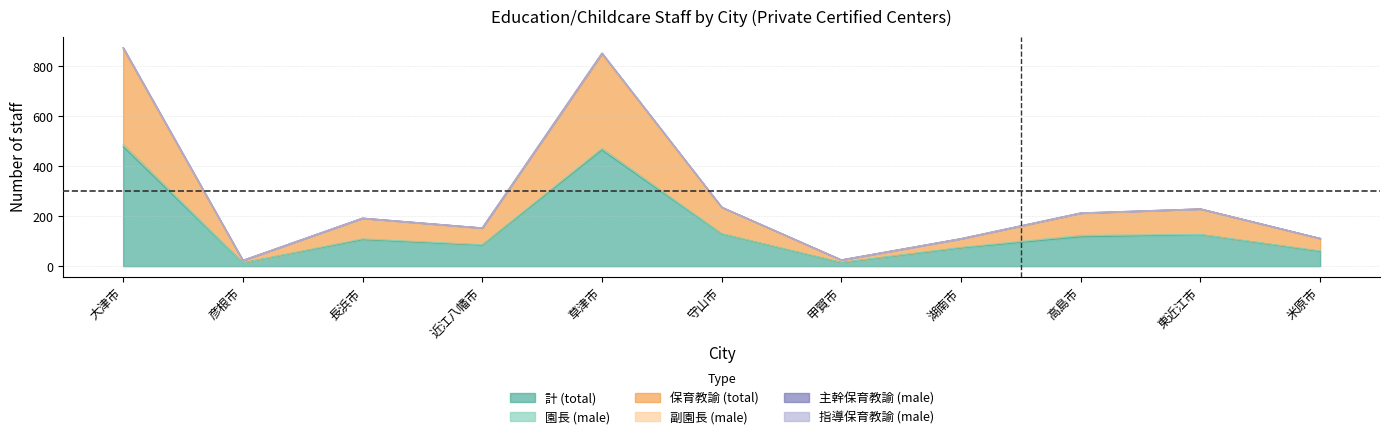

Which label corresponds to the smallest value in the chart?

彦根市